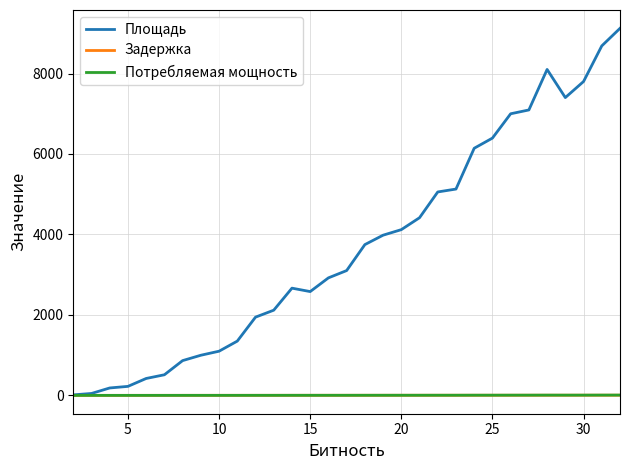

Which series has the widest spread of values?

Площадь